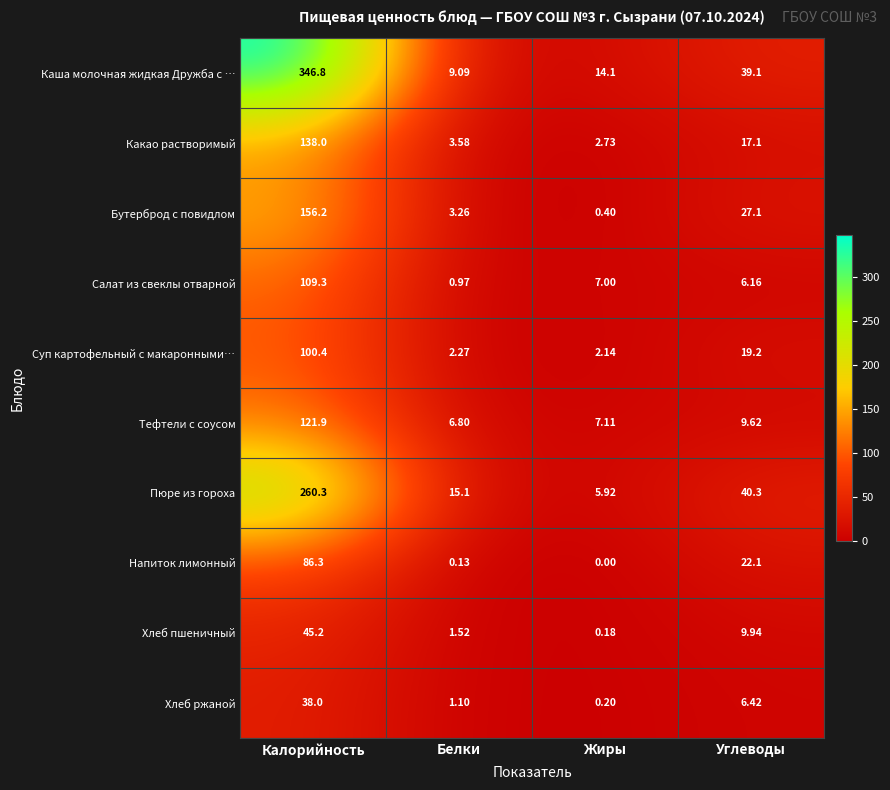

At which label does Пюре из гороха first exceed 40?

Калорийность